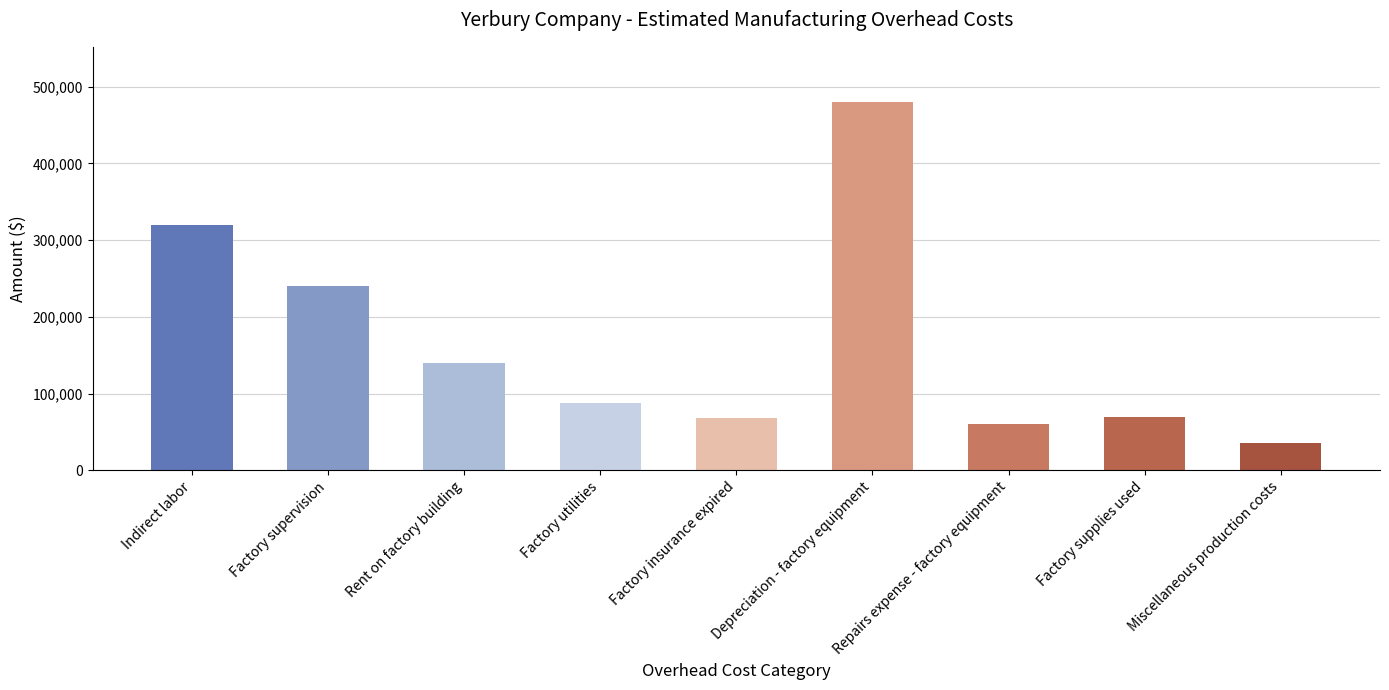

Is it true that the value at Factory insurance expired is 68000?

True